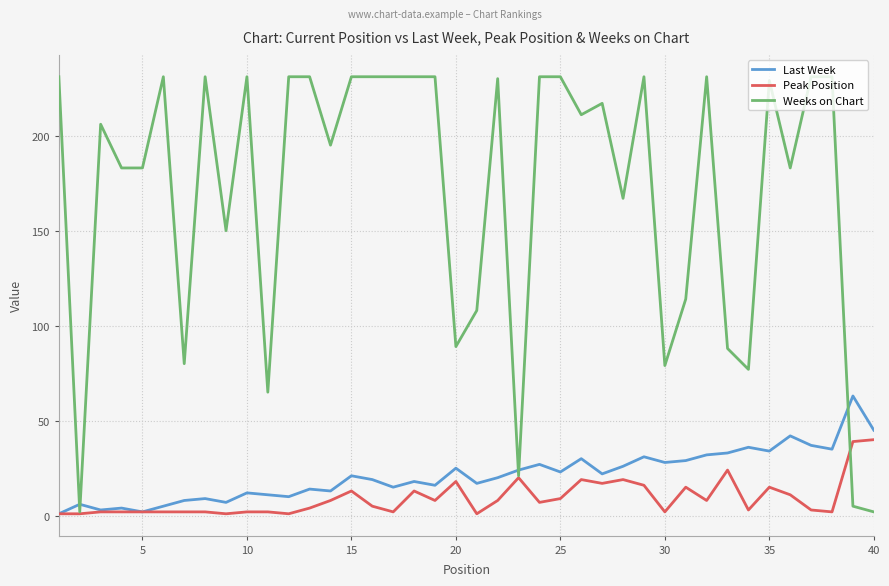

Which series has the largest range (max minus min)?

Weeks on Chart